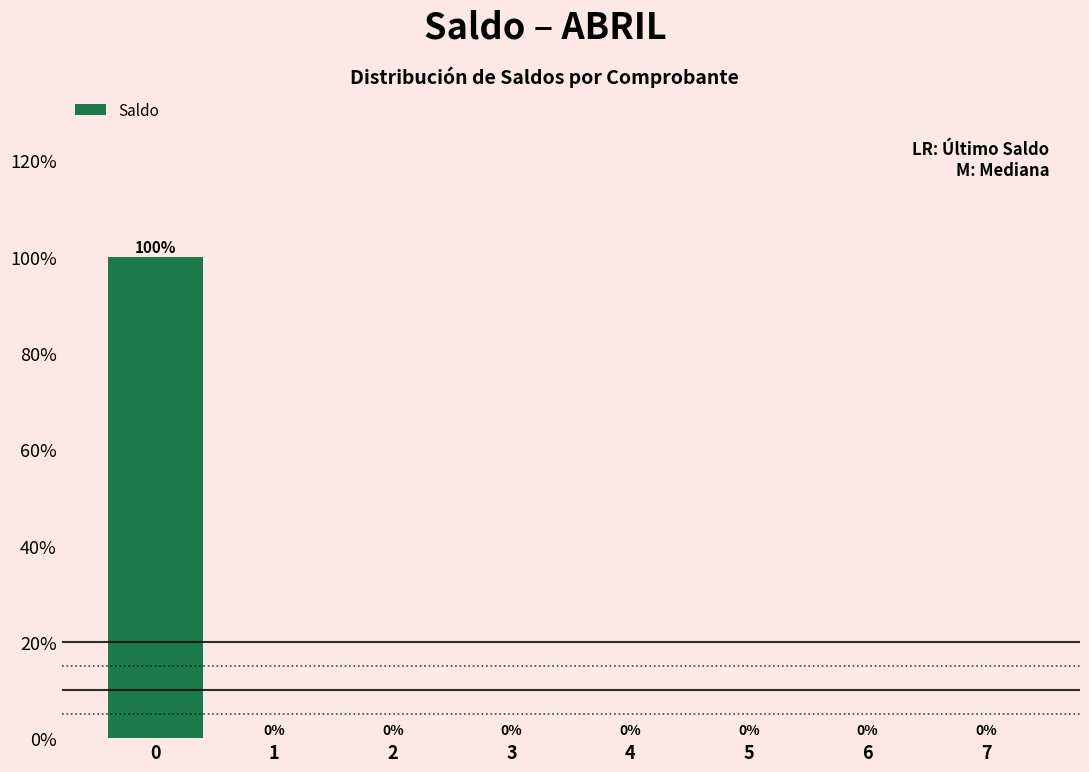

Reading left to right, transcribe this chart: for each bar, give the range it covers on the x-axis and its height.

-0.5 to 0.5: 100
0.5 to 1.5: 0
1.5 to 2.5: 0
2.5 to 3.5: 0
3.5 to 4.5: 0
4.5 to 5.5: 0
5.5 to 6.5: 0
6.5 to 7.5: 0